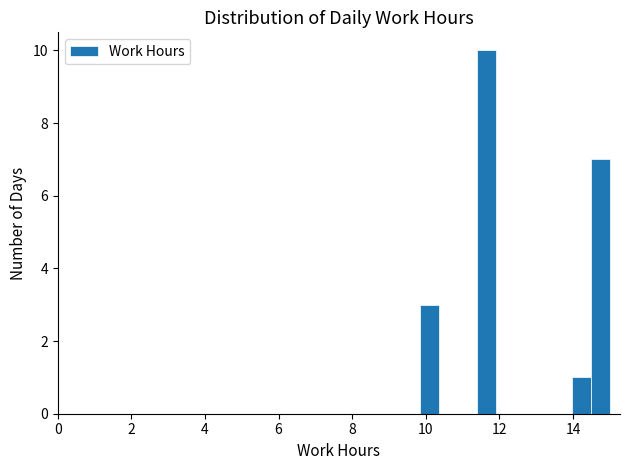

Around what value on the x-axis is the tallest bar? Give the approximate position of its centre, as read against the axis.

11.6